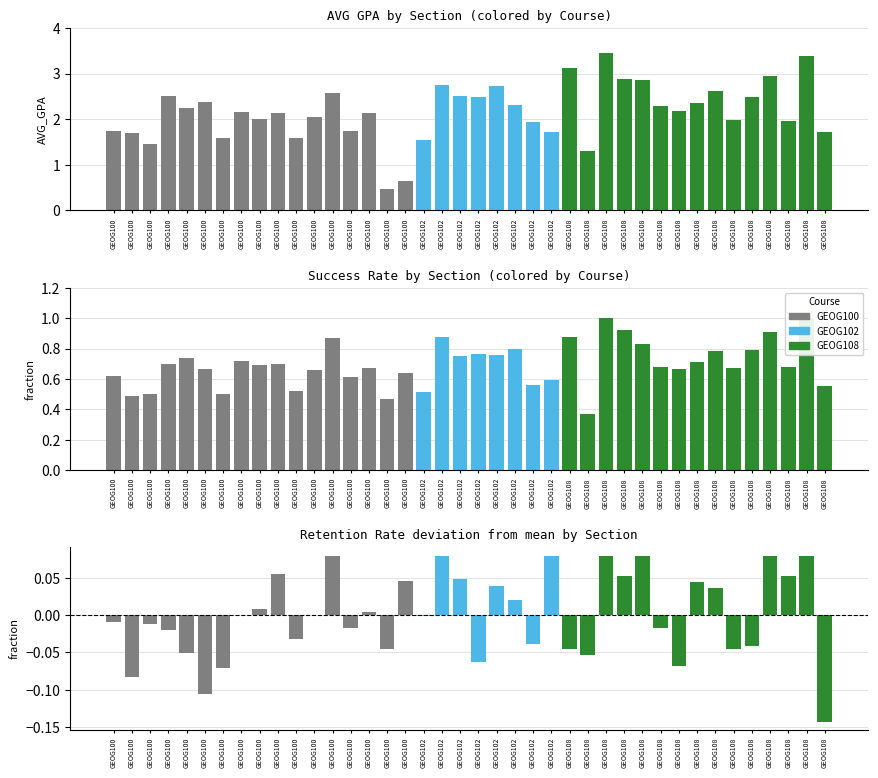

Reading right to left, extract all data points from this chart.

AVG_GPA: GEOG108=1.7	GEOG108=3.4	GEOG108=2.0	GEOG108=3.0	GEOG108=2.5	GEOG108=2.0	GEOG108=2.6	GEOG108=2.4	GEOG108=2.2	GEOG108=2.3	GEOG108=2.9	GEOG108=2.9	GEOG108=3.5	GEOG108=1.3	GEOG108=3.1	GEOG102=1.7	GEOG102=1.9	GEOG102=2.3	GEOG102=2.7	GEOG102=2.5	GEOG102=2.5	GEOG102=2.8	GEOG102=1.5	GEOG100=0.6	GEOG100=0.5	GEOG100=2.1	GEOG100=1.7	GEOG100=2.6	GEOG100=2.0	GEOG100=1.6	GEOG100=2.1	GEOG100=2.0	GEOG100=2.2	GEOG100=1.6	GEOG100=2.4	GEOG100=2.2	GEOG100=2.5	GEOG100=1.4	GEOG100=1.7	GEOG100=1.7
SUCCESS: GEOG108=0.6	GEOG108=1.0	GEOG108=0.7	GEOG108=0.9	GEOG108=0.8	GEOG108=0.7	GEOG108=0.8	GEOG108=0.7	GEOG108=0.7	GEOG108=0.7	GEOG108=0.8	GEOG108=0.9	GEOG108=1.0	GEOG108=0.4	GEOG108=0.9	GEOG102=0.6	GEOG102=0.6	GEOG102=0.8	GEOG102=0.8	GEOG102=0.8	GEOG102=0.8	GEOG102=0.9	GEOG102=0.5	GEOG100=0.6	GEOG100=0.5	GEOG100=0.7	GEOG100=0.6	GEOG100=0.9	GEOG100=0.7	GEOG100=0.5	GEOG100=0.7	GEOG100=0.7	GEOG100=0.7	GEOG100=0.5	GEOG100=0.7	GEOG100=0.7	GEOG100=0.7	GEOG100=0.5	GEOG100=0.5	GEOG100=0.6
RETENTION: GEOG108=0.8	GEOG108=1.0	GEOG108=1.0	GEOG108=1.0	GEOG108=0.9	GEOG108=0.9	GEOG108=1.0	GEOG108=1.0	GEOG108=0.9	GEOG108=0.9	GEOG108=1.0	GEOG108=1.0	GEOG108=1.0	GEOG108=0.9	GEOG108=0.9	GEOG102=1.0	GEOG102=0.9	GEOG102=0.9	GEOG102=1.0	GEOG102=0.9	GEOG102=1.0	GEOG102=1.0	GEOG102=0.9	GEOG100=1.0	GEOG100=0.9	GEOG100=0.9	GEOG100=0.9	GEOG100=1.0	GEOG100=0.9	GEOG100=0.9	GEOG100=1.0	GEOG100=0.9	GEOG100=0.9	GEOG100=0.8	GEOG100=0.8	GEOG100=0.9	GEOG100=0.9	GEOG100=0.9	GEOG100=0.8	GEOG100=0.9